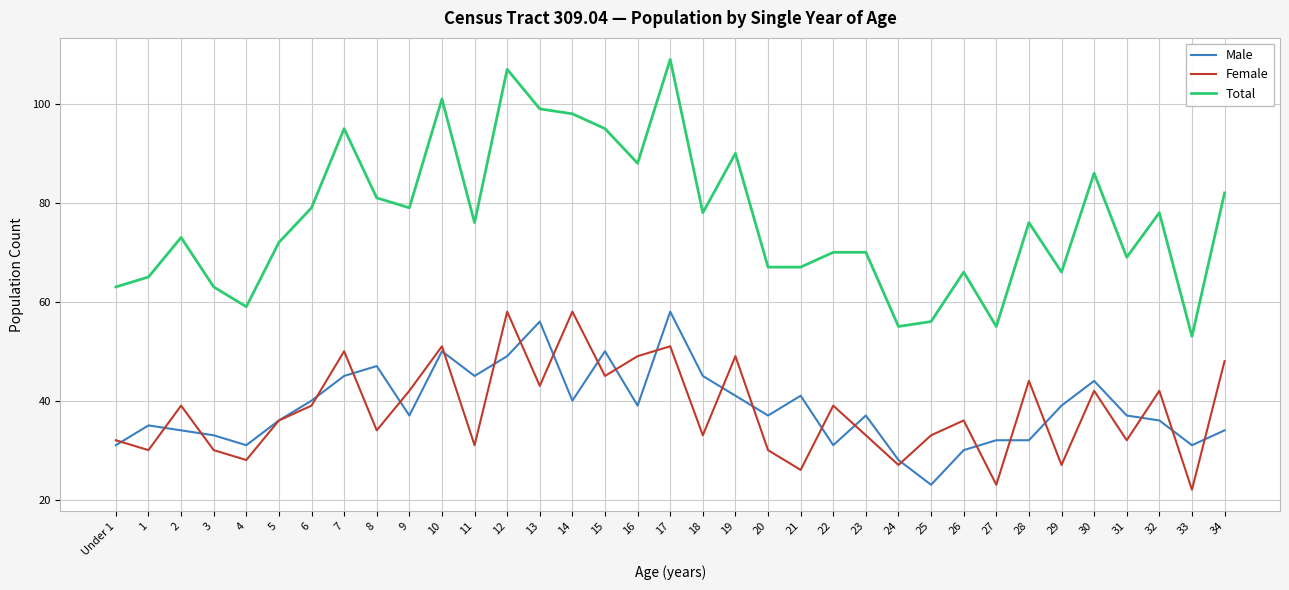

How many lines are shown in the chart?

3